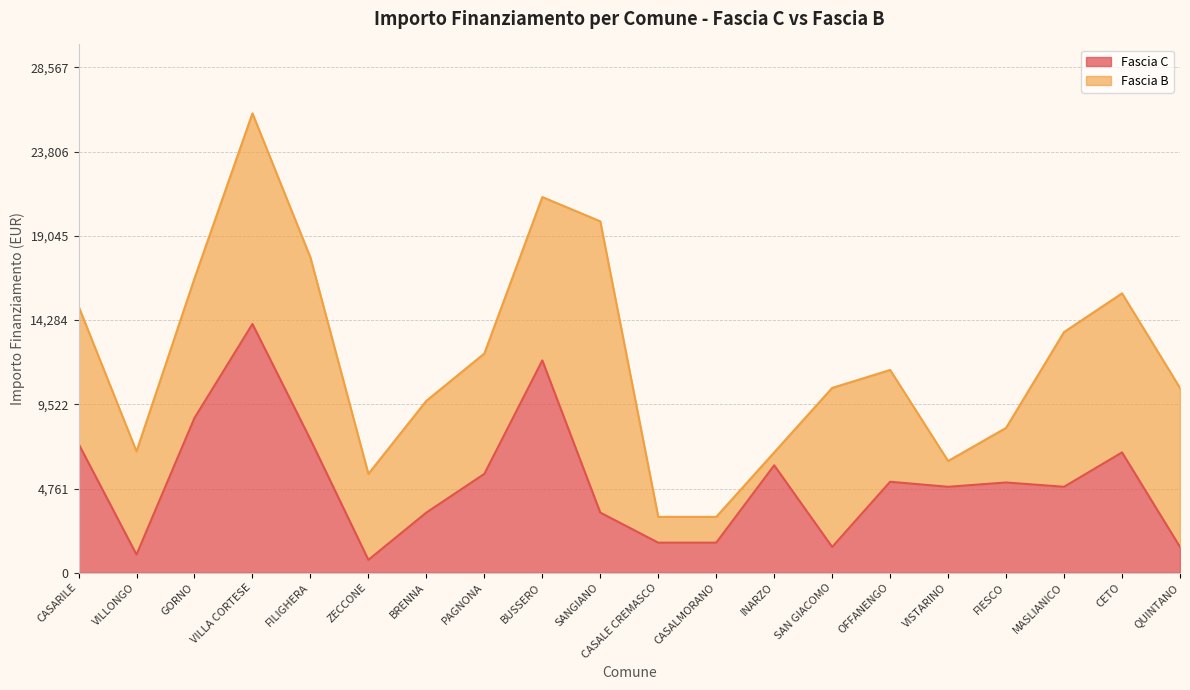

What is the ratio of the value at FIESCO to the value at VILLONGO?

5.0